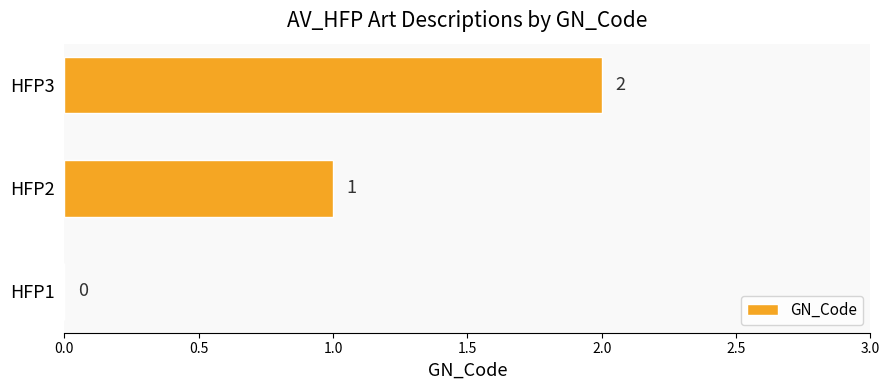

What is the ratio of the value at HFP2 to the value at HFP3?

0.5